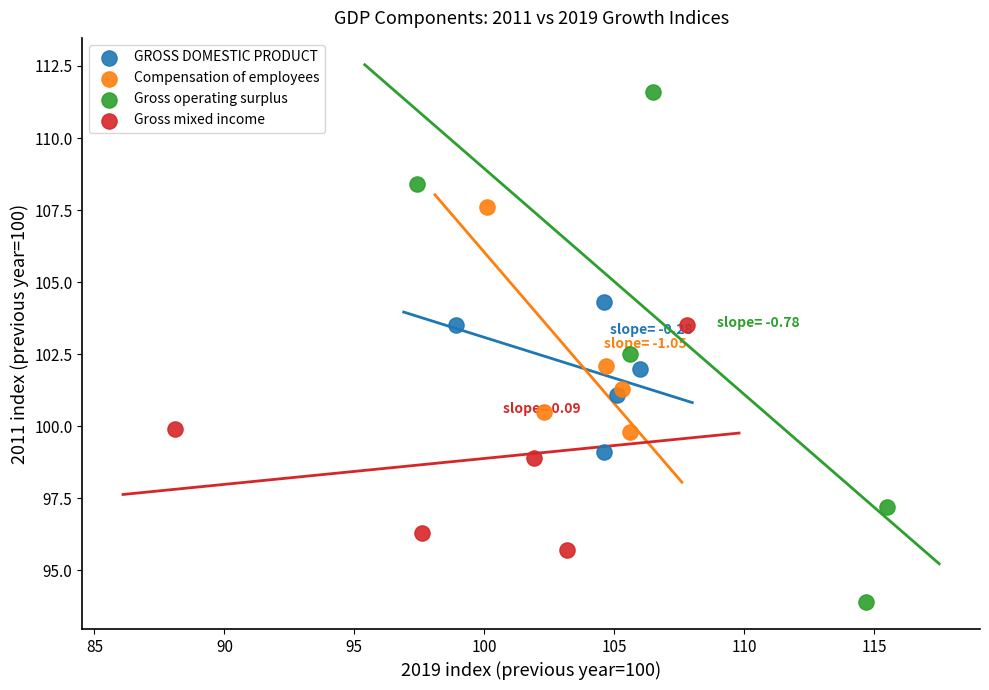

Which series reaches the maximum Y coordinate?

Gross operating surplus